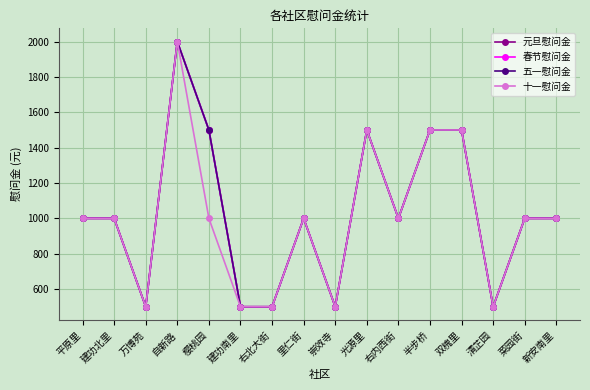

Where does the 元旦慰问金 series first go above 1000?

自新路